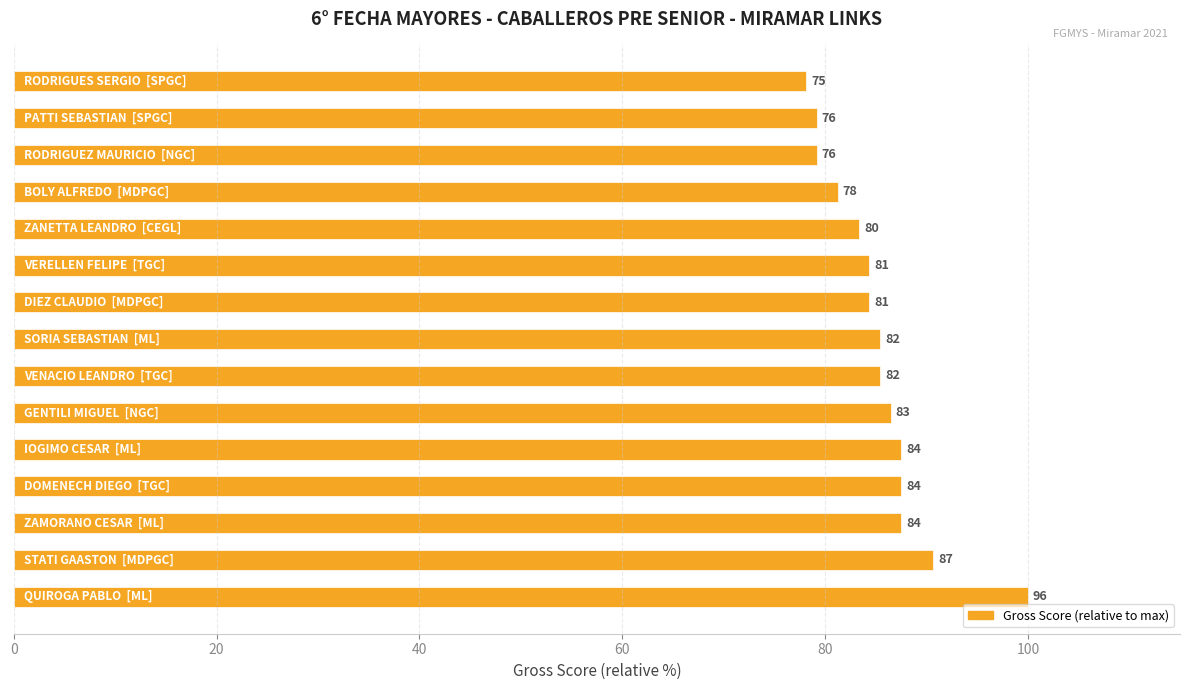

How many bars are there in total?

15